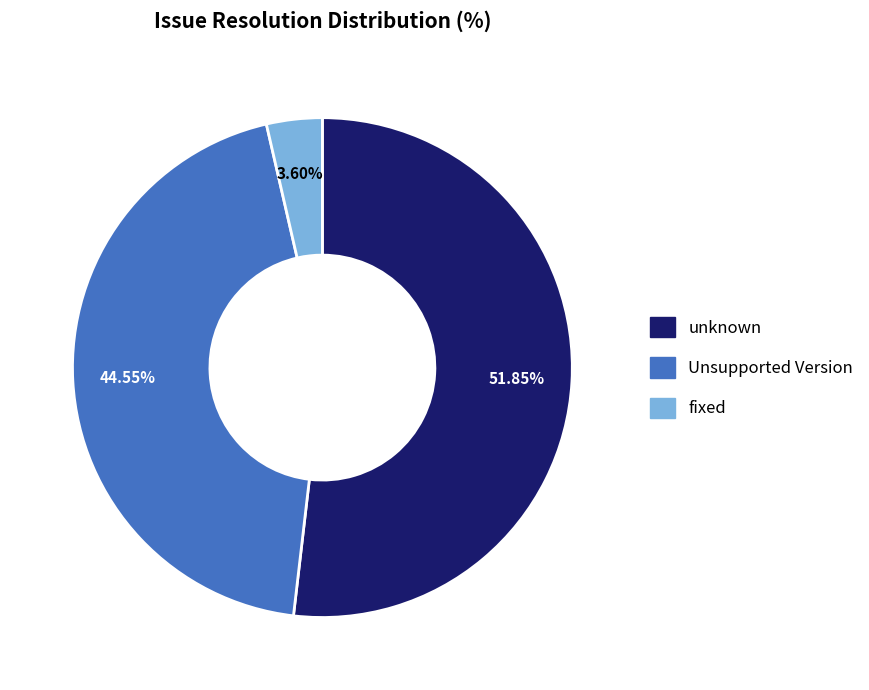

To the nearest percent, what percentage of the pie is fixed?

4%